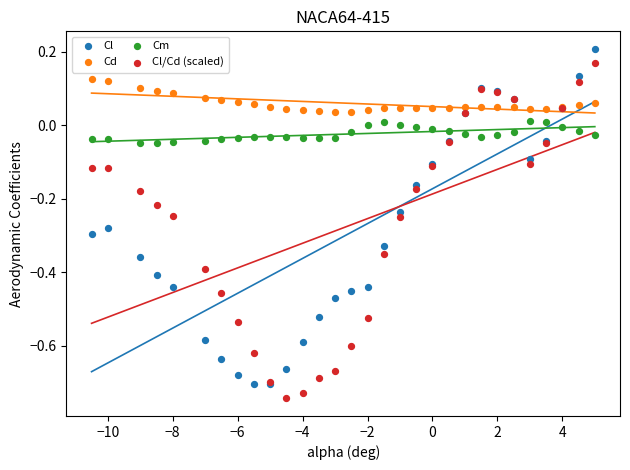

What is the X range (max minus min) for the scatter plot?

15.5